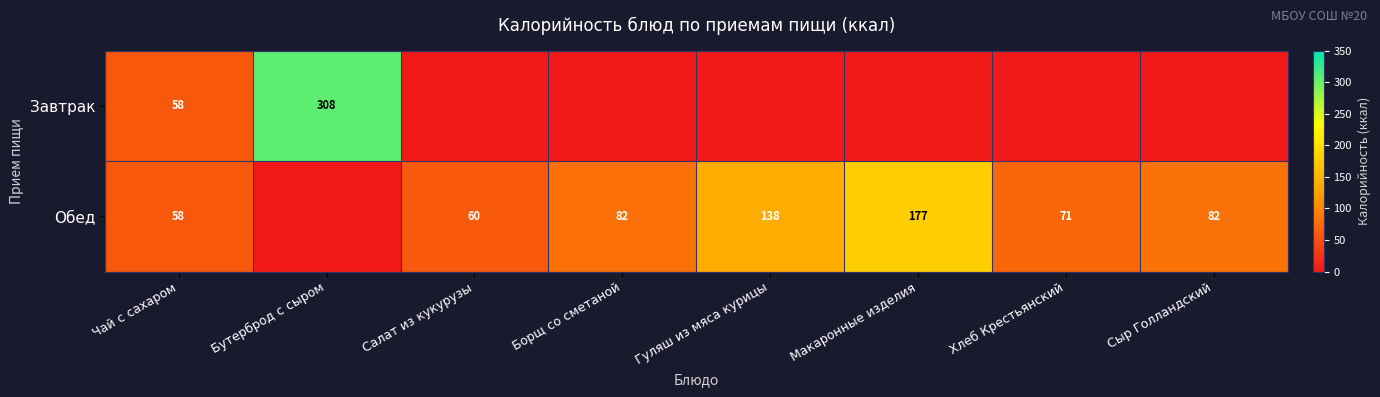

What is the maximum value shown in the chart?

307.6